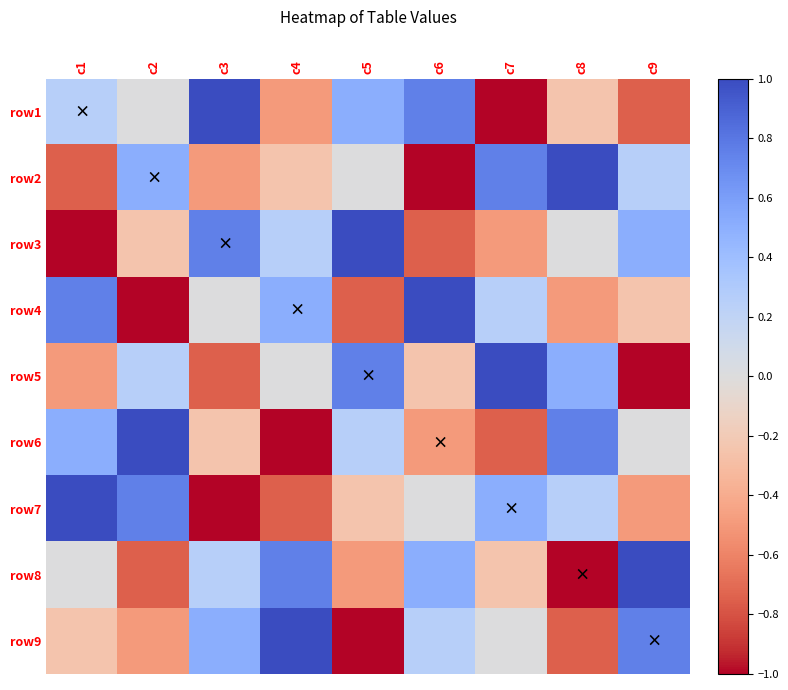

Reading left to right, extract all data points from this chart.

row1: c1=0.2	c2=0.0	c3=1.0	c4=-0.5	c5=0.5	c6=0.8	c7=-1.0	c8=-0.2	c9=-0.8
row2: c1=-0.8	c2=0.5	c3=-0.5	c4=-0.2	c5=0.0	c6=-1.0	c7=0.8	c8=1.0	c9=0.2
row3: c1=-1.0	c2=-0.2	c3=0.8	c4=0.2	c5=1.0	c6=-0.8	c7=-0.5	c8=0.0	c9=0.5
row4: c1=0.8	c2=-1.0	c3=0.0	c4=0.5	c5=-0.8	c6=1.0	c7=0.2	c8=-0.5	c9=-0.2
row5: c1=-0.5	c2=0.2	c3=-0.8	c4=0.0	c5=0.8	c6=-0.2	c7=1.0	c8=0.5	c9=-1.0
row6: c1=0.5	c2=1.0	c3=-0.2	c4=-1.0	c5=0.2	c6=-0.5	c7=-0.8	c8=0.8	c9=0.0
row7: c1=1.0	c2=0.8	c3=-1.0	c4=-0.8	c5=-0.2	c6=0.0	c7=0.5	c8=0.2	c9=-0.5
row8: c1=0.0	c2=-0.8	c3=0.2	c4=0.8	c5=-0.5	c6=0.5	c7=-0.2	c8=-1.0	c9=1.0
row9: c1=-0.2	c2=-0.5	c3=0.5	c4=1.0	c5=-1.0	c6=0.2	c7=0.0	c8=-0.8	c9=0.8